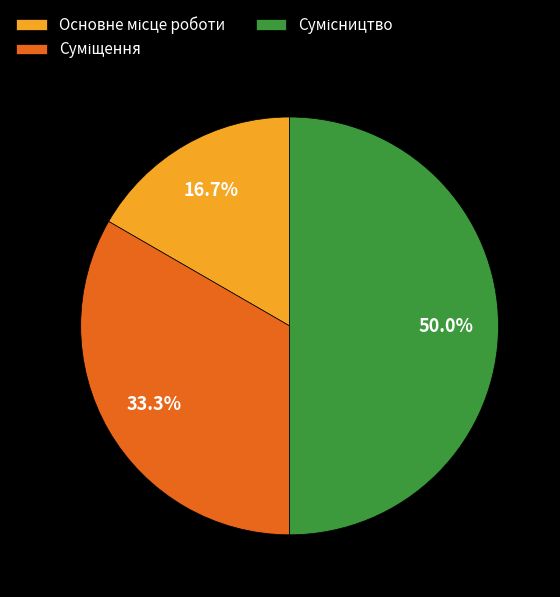

Is there a majority slice in this chart?

No